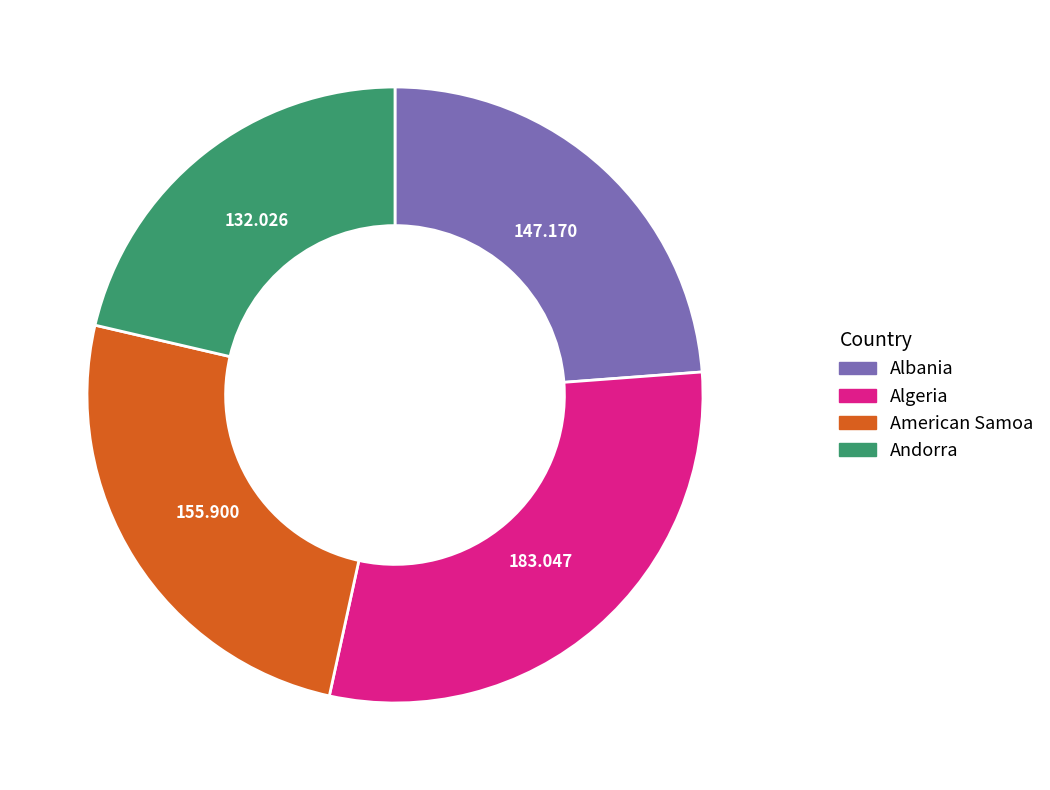

Is there a majority slice in this chart?

No